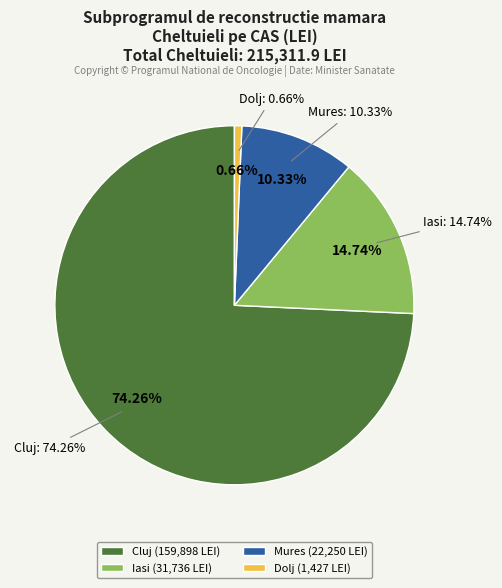

Combined, what portion of the pie is Mures and Iasi?

25.1%